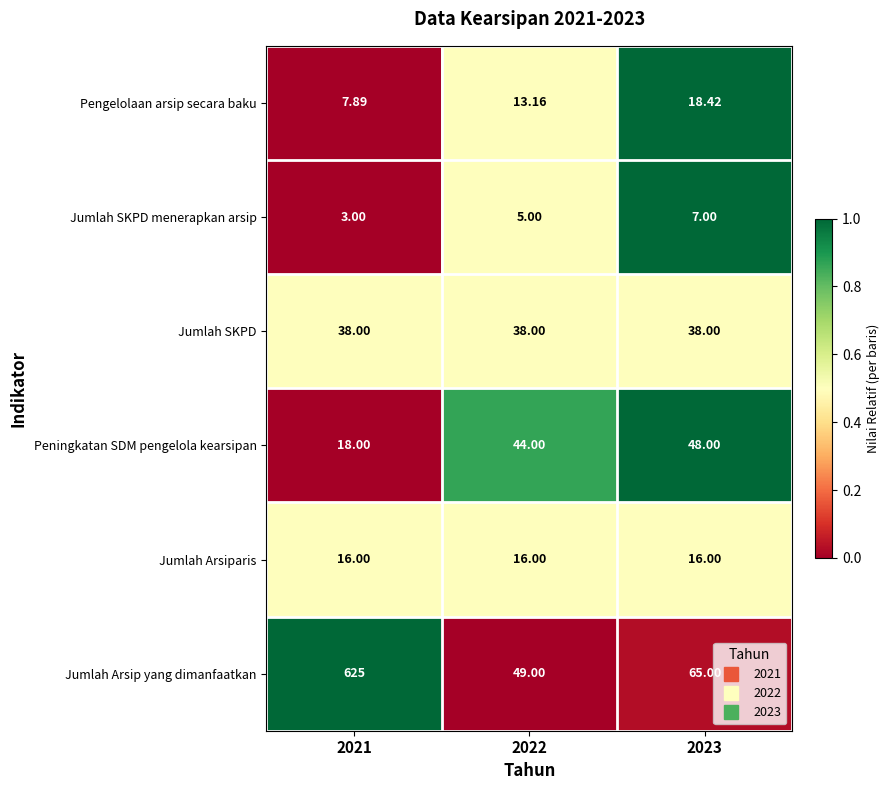

Is the value of Pengelolaan arsip secara baku at 2023 greater than the value of Jumlah Arsip yang dimanfaatkan at 2023?

No